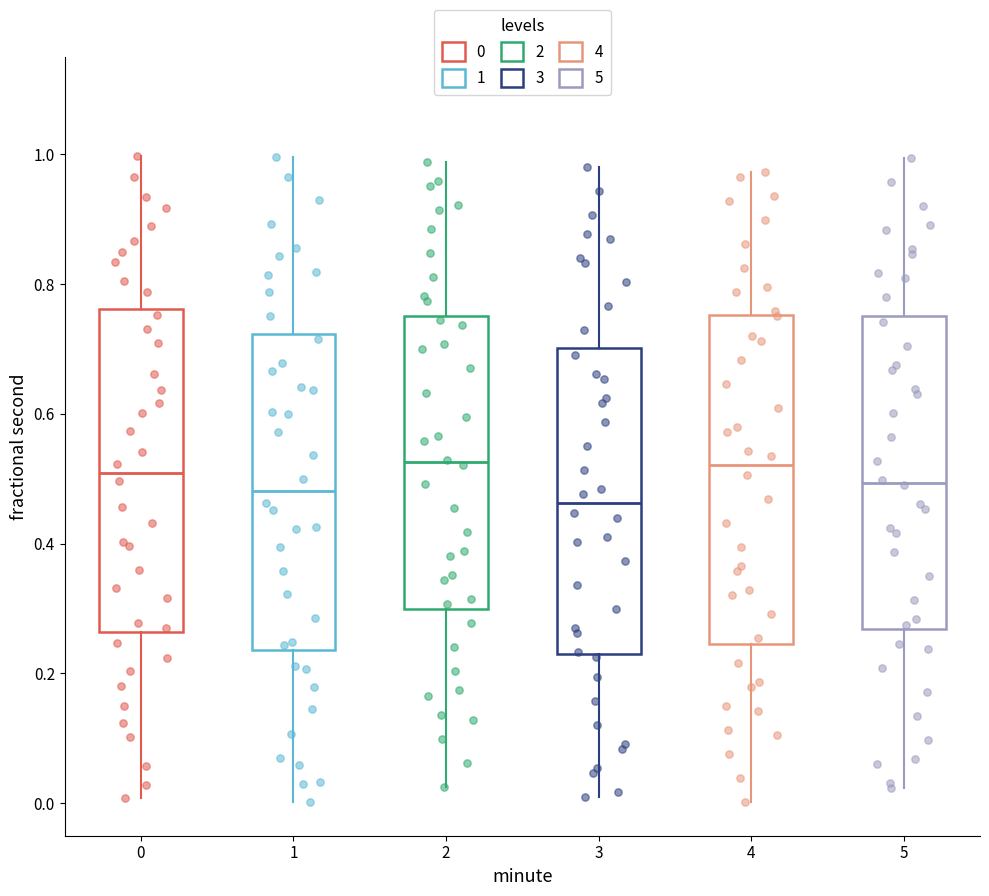

Reading left to right, read every box against the y-axis: the position of its median line, the range the box covers, and the ends of its whiskers. The values are not printed on the chart, so give them approximately, as read against the axis.

0: median 0.50, box 0.26 to 0.76, whiskers 0.00 to 1.00
1: median 0.48, box 0.24 to 0.72, whiskers 0.00 to 1.00
2: median 0.52, box 0.30 to 0.76, whiskers 0.02 to 0.98
3: median 0.46, box 0.24 to 0.70, whiskers 0.00 to 0.98
4: median 0.52, box 0.24 to 0.76, whiskers 0.00 to 0.98
5: median 0.50, box 0.26 to 0.76, whiskers 0.02 to 1.00